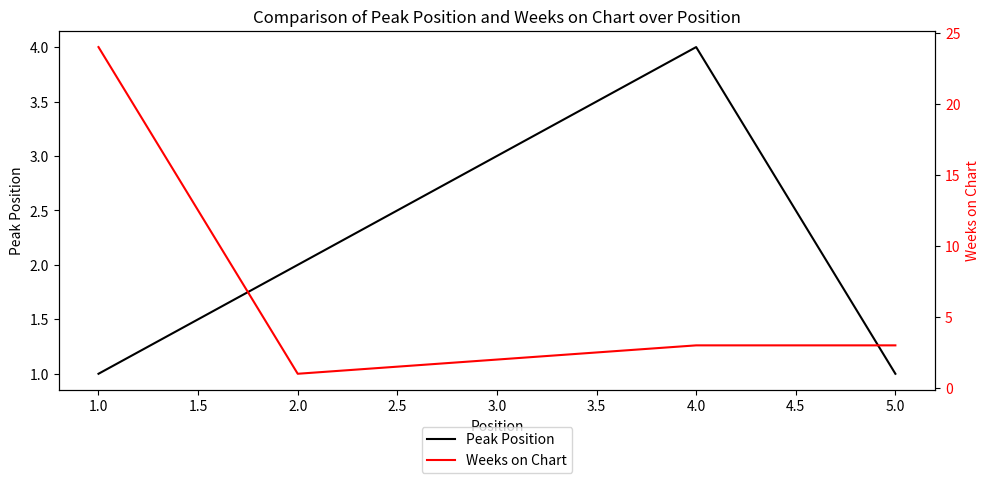

How many series are shown in this chart?

2